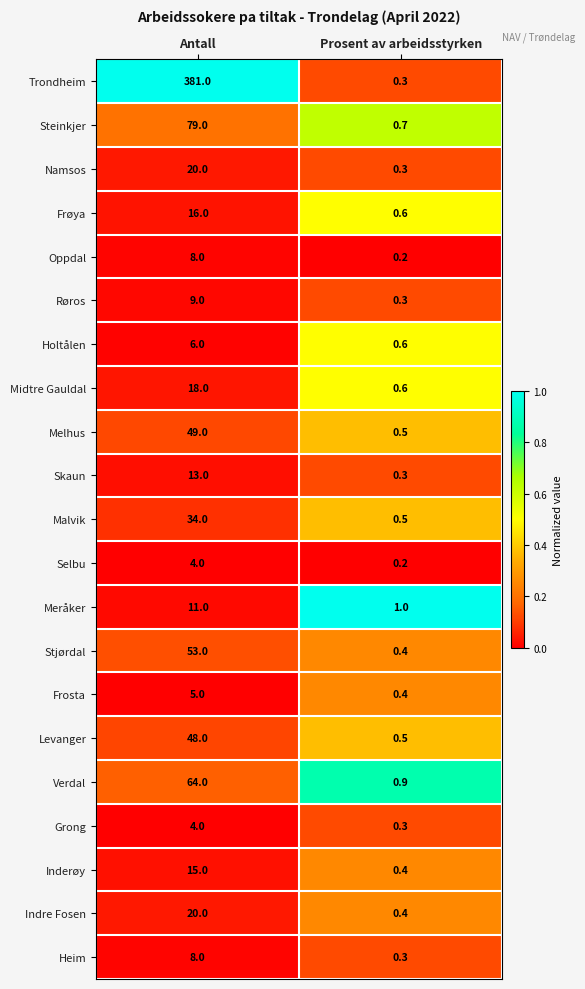

List the labels in order of Holtålen value, smallest first.

Prosent av arbeidsstyrken, Antall